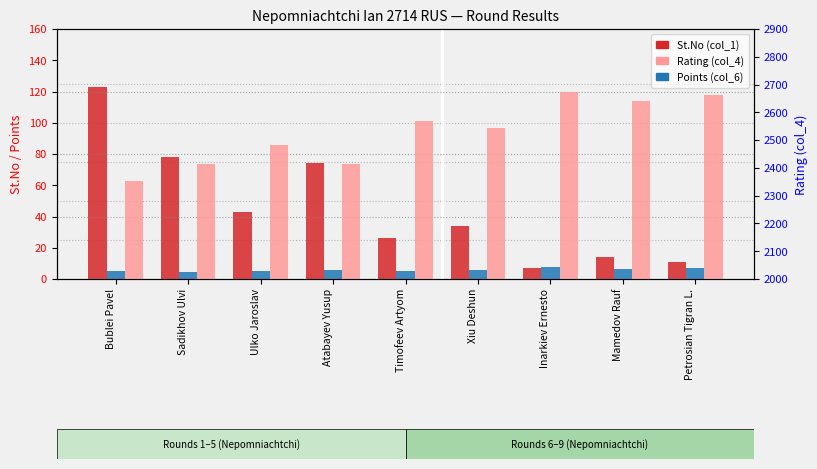

Reading left to right, transcribe all the data shown in this chart.

St.No (col_1): 123.0	78.0	43.0	74.0	26.0	34.0	7.0	14.0	11.0
Points (col_6): 5.0	4.5	5.0	5.5	5.0	6.0	8.0	6.5	7.0
Rating (col_4): 2354.0	2414.0	2482.0	2415.0	2568.0	2543.0	2675.0	2642.0	2663.0